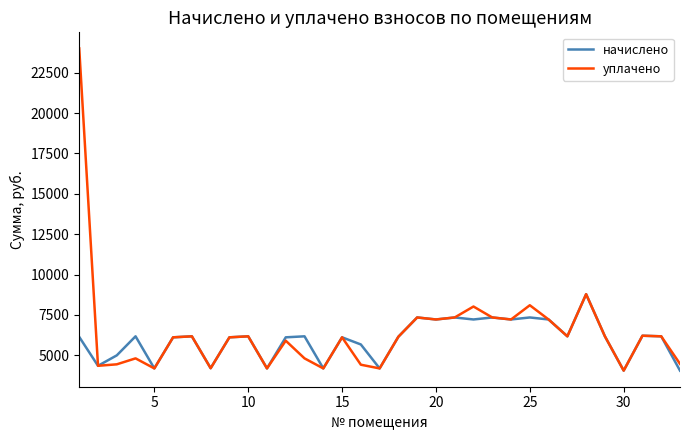

List the series in order of their overall mean, highest first.

уплачено, начислено